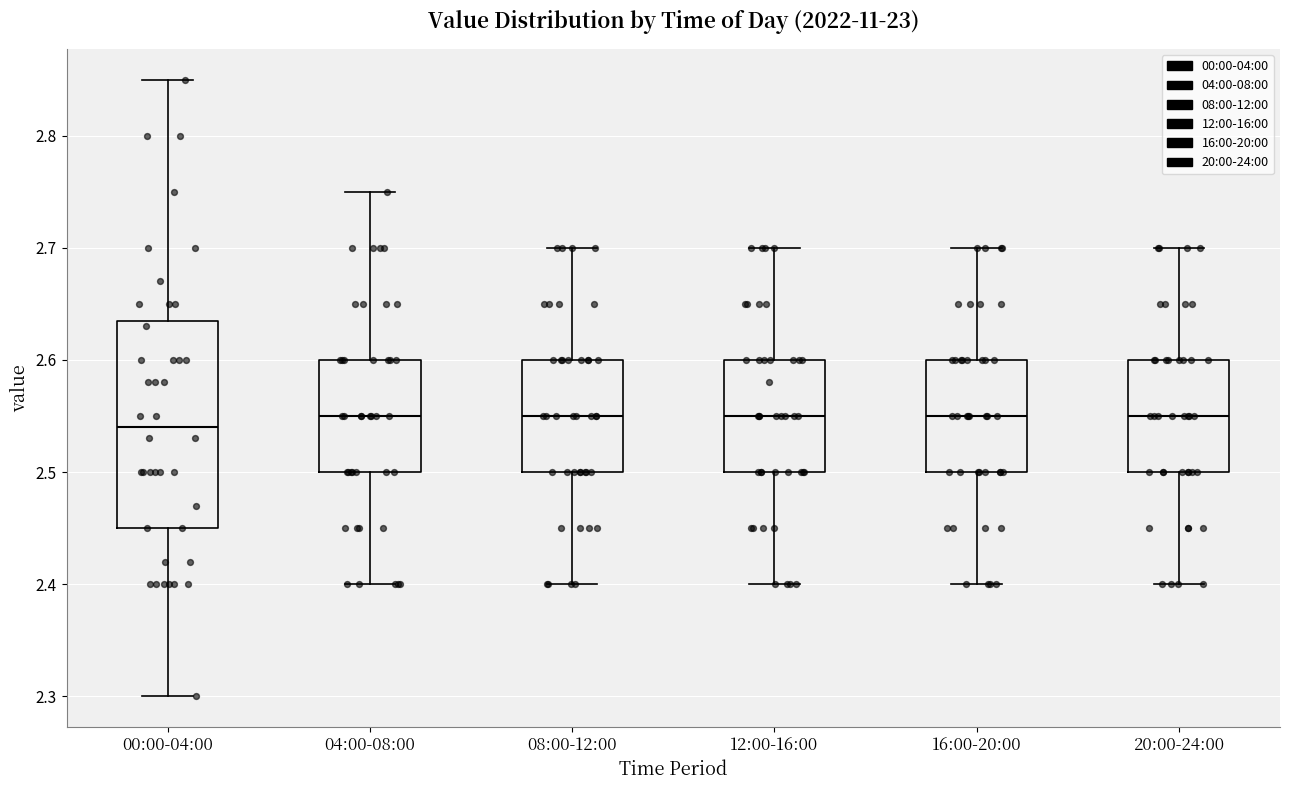

Where does the median line of the box for 08:00-12:00 sit on the y-axis? The values are not printed on the chart, so give them approximately, as read against the axis.

2.55